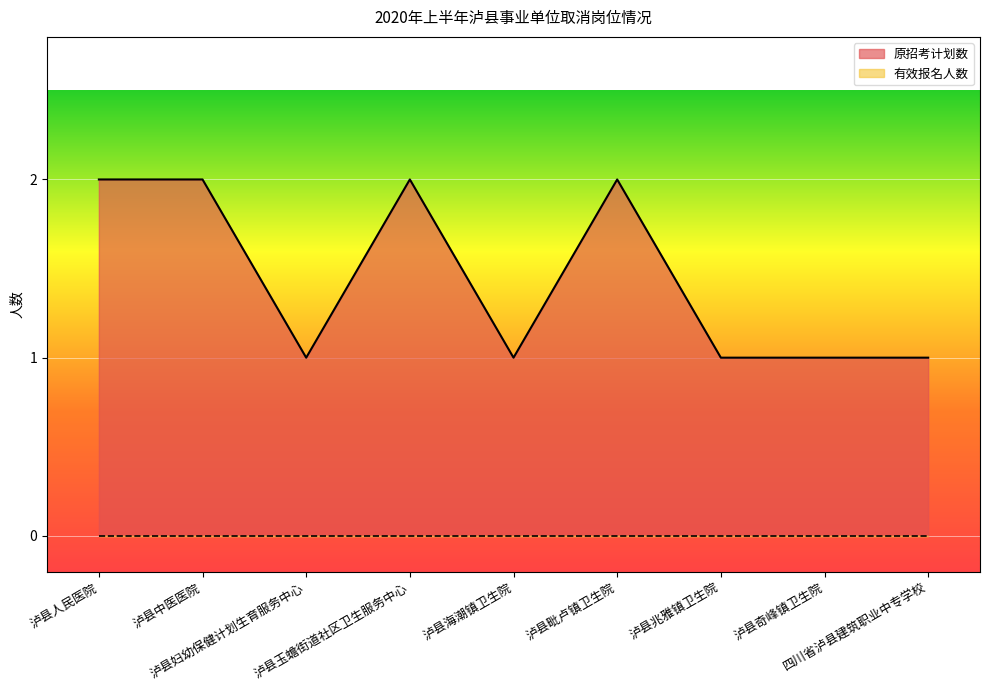

What is the sum of the values at 泸县中医医院 and 泸县奇峰镇卫生院?

3